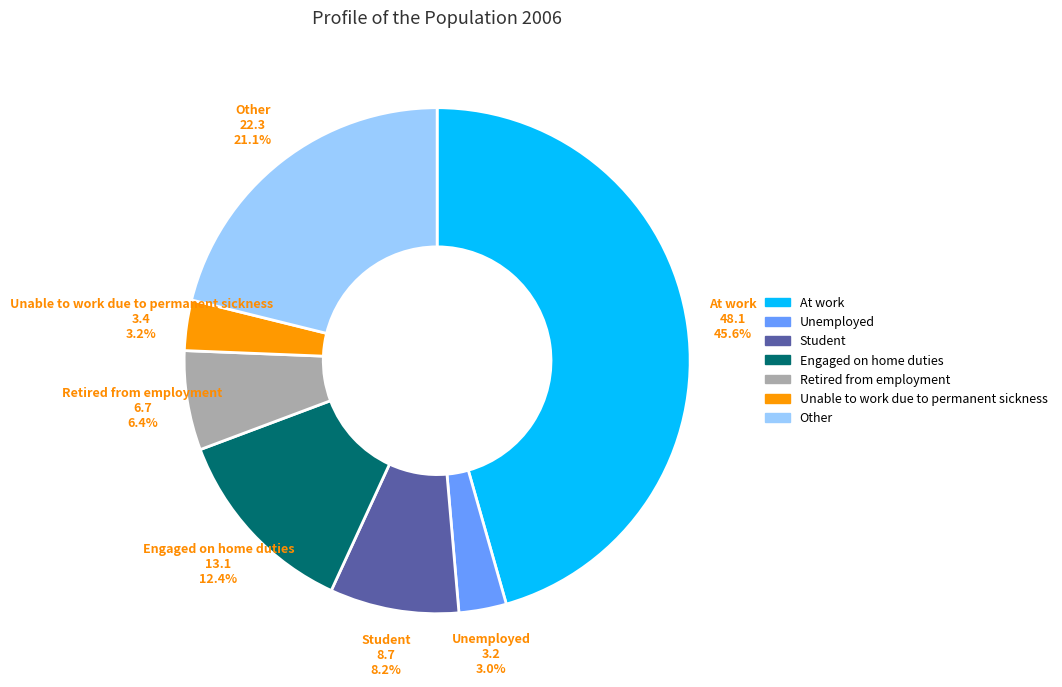

What is the largest slice in the pie chart?

At work